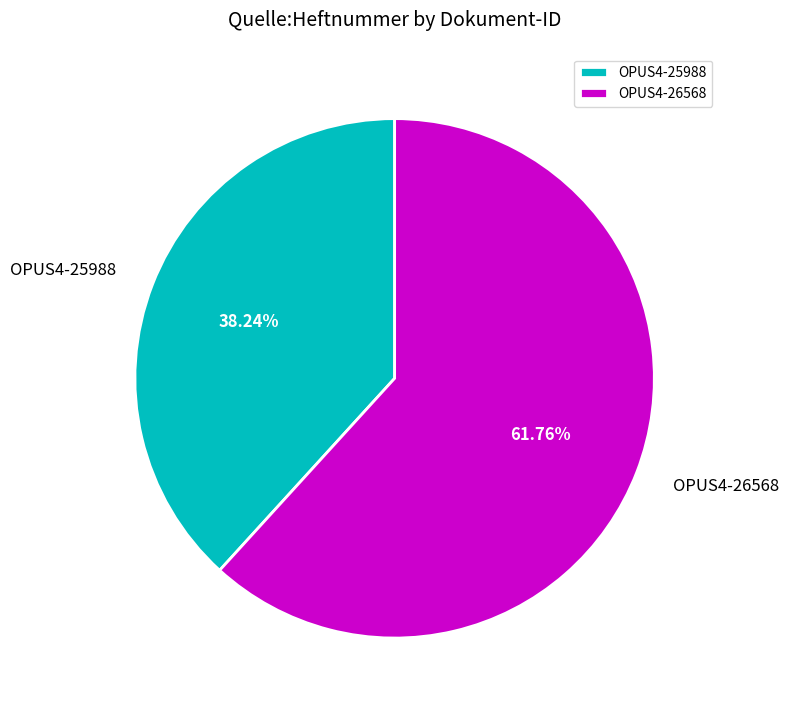

Which category has the biggest portion of the pie?

OPUS4-26568